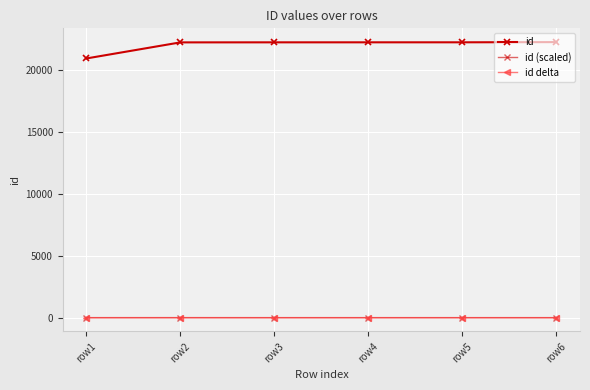

What is the difference between the id values at row5 and row4?

1.0